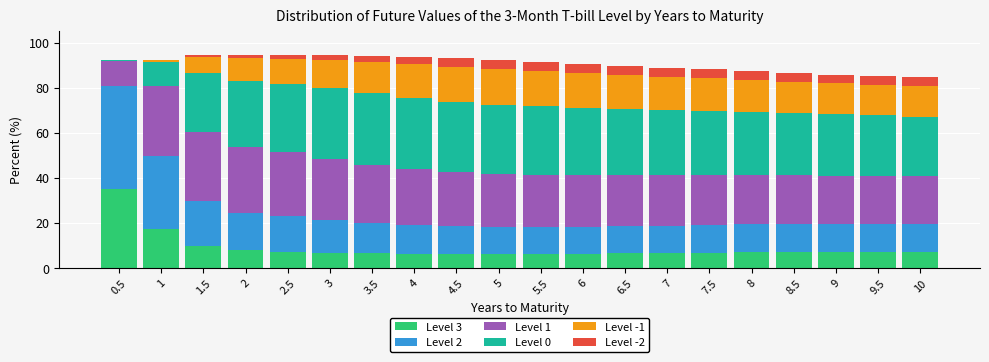

Is it true that Level 3 equals 6.7 at 7.5?

True